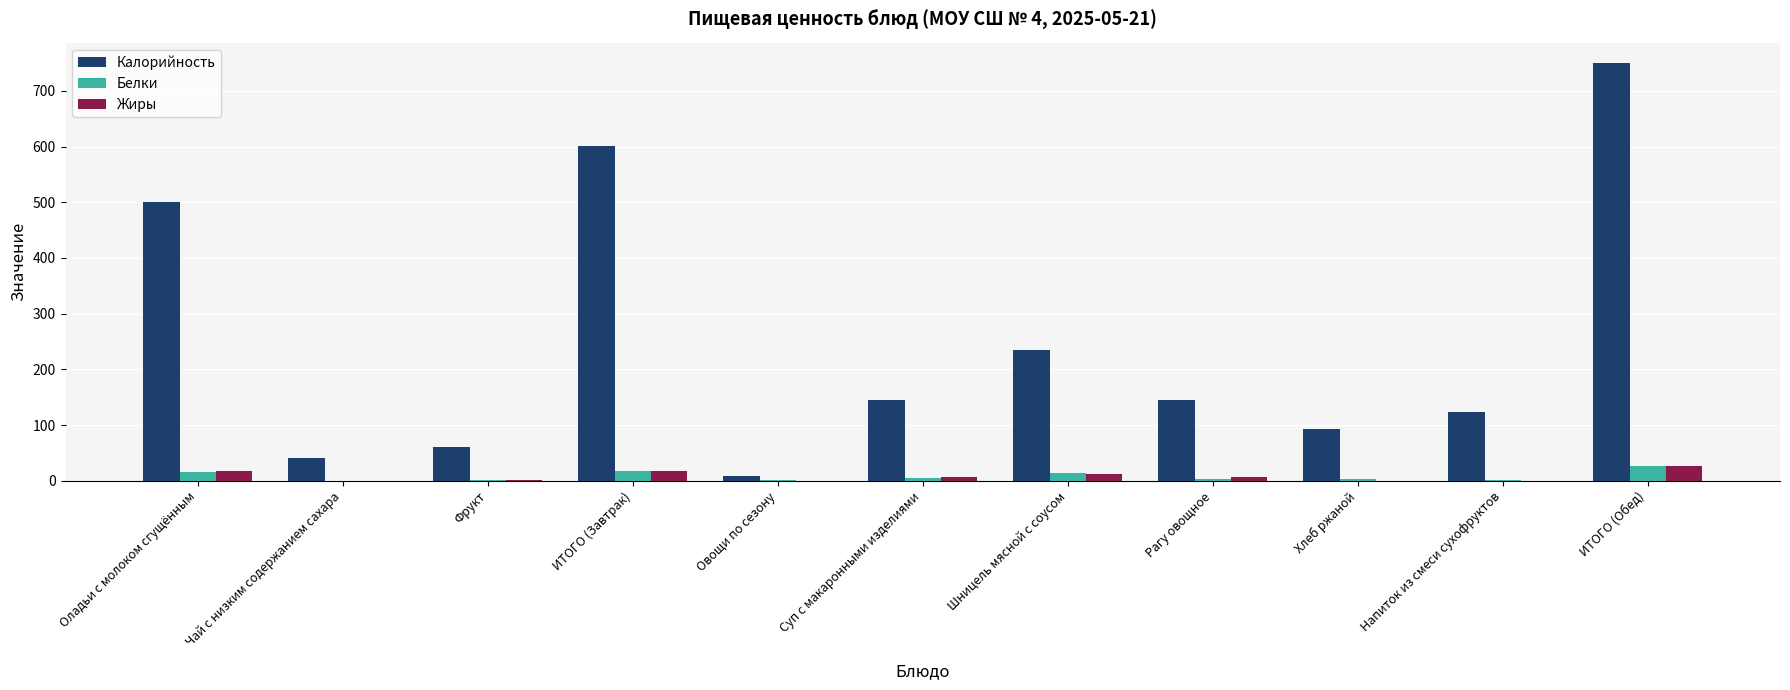

Where is Калорийность nearest to the value 378?

Оладьи с молоком сгущённым